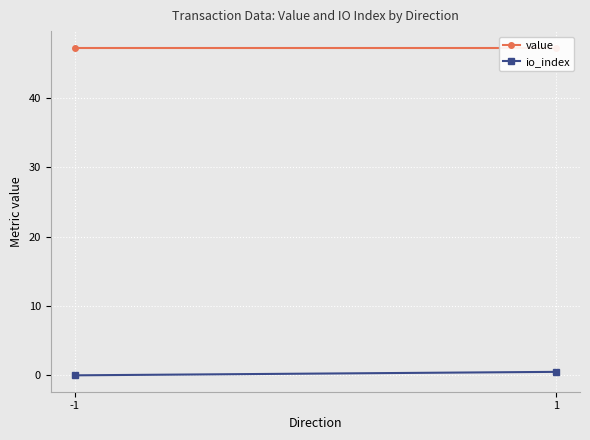

Reading right to left, list all the values displayed in this chart.

value: 1=47.2	-1=47.2
io_index: 1=0.5	-1=0.0